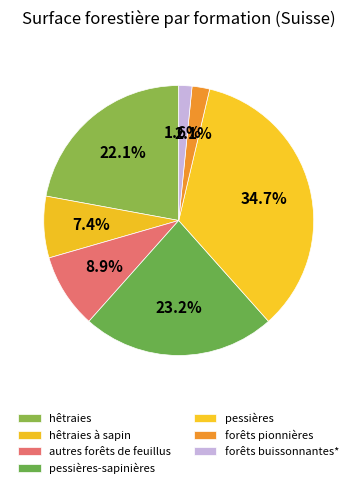

To the nearest percent, what percentage of the pie is hêtraies à sapin?

7%